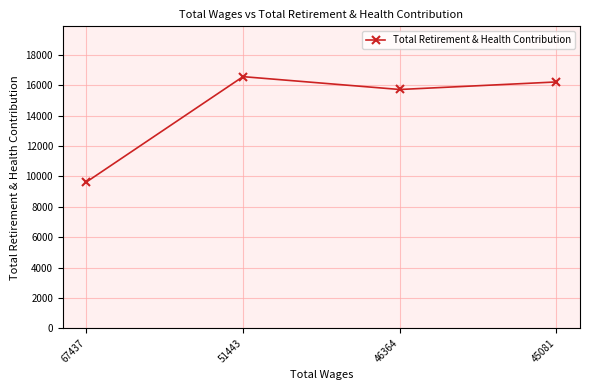

How many data points are less than 16230?

2